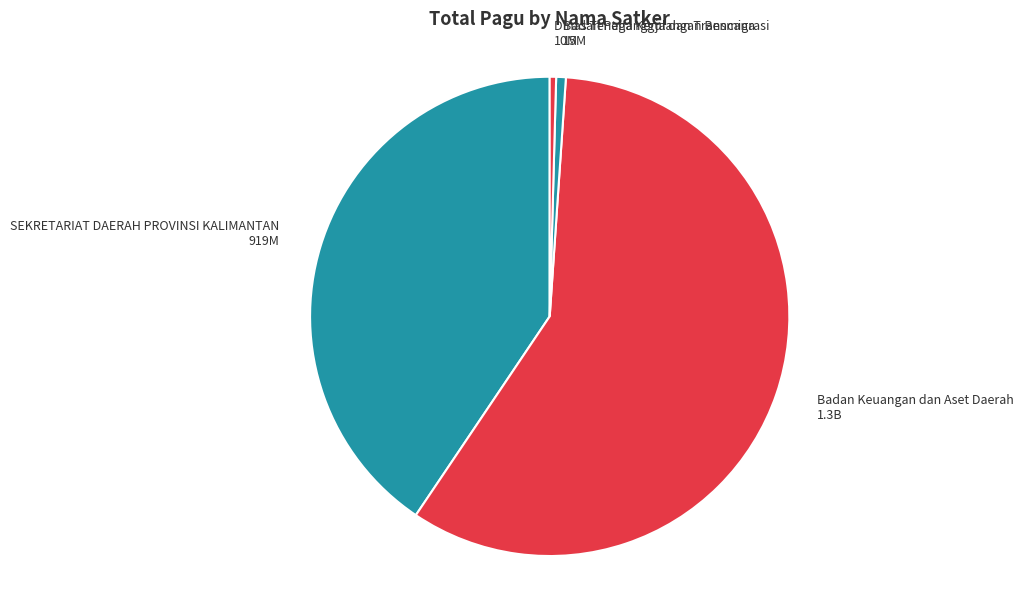

The Badan Keuangan dan Aset Daerah 1.3B slice represents 69% of the pie. True or false?

False